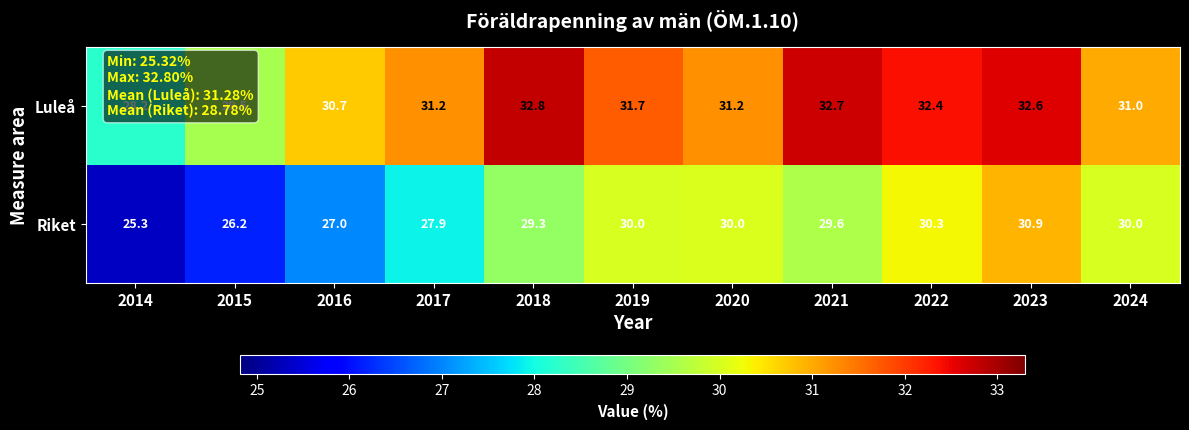

True or false: Riket has a value of 29.3 at 2018.

True